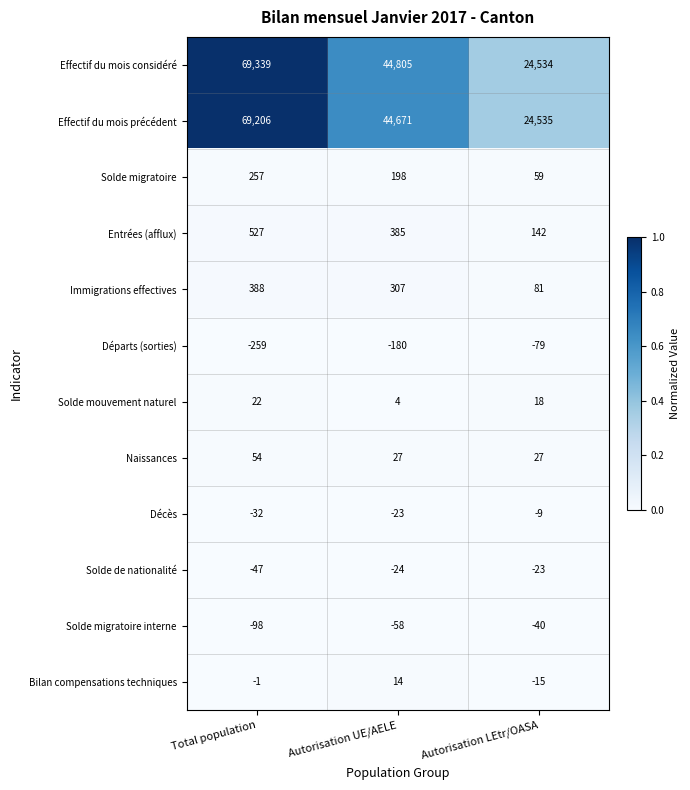

At which category does the chart reach its peak across all series?

Total population